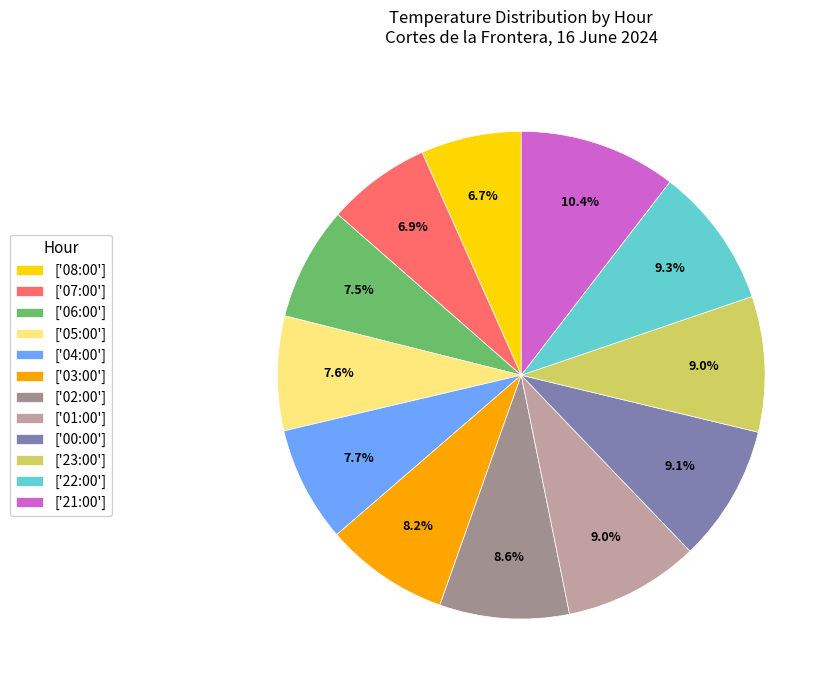

How many slices are in this pie chart?

12